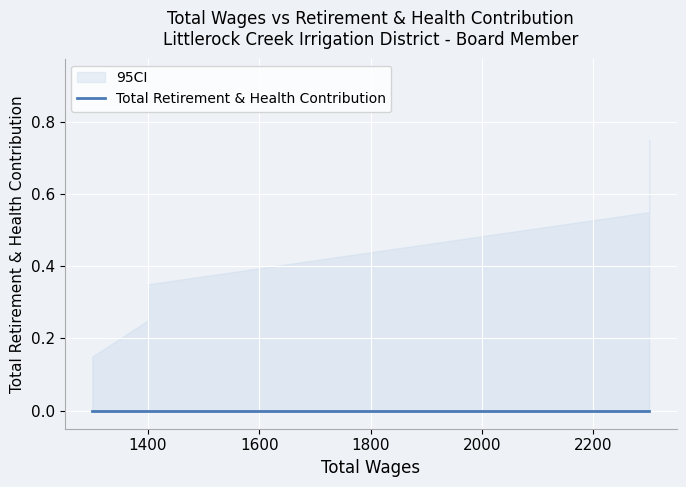

What is the label of the 5th point from the left?

2300.0